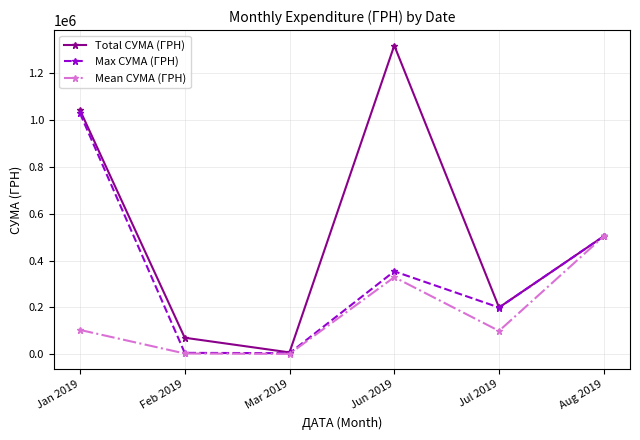

What is the difference between the second highest and second lowest values in the Max СУМА (ГРН) series?

497270.5